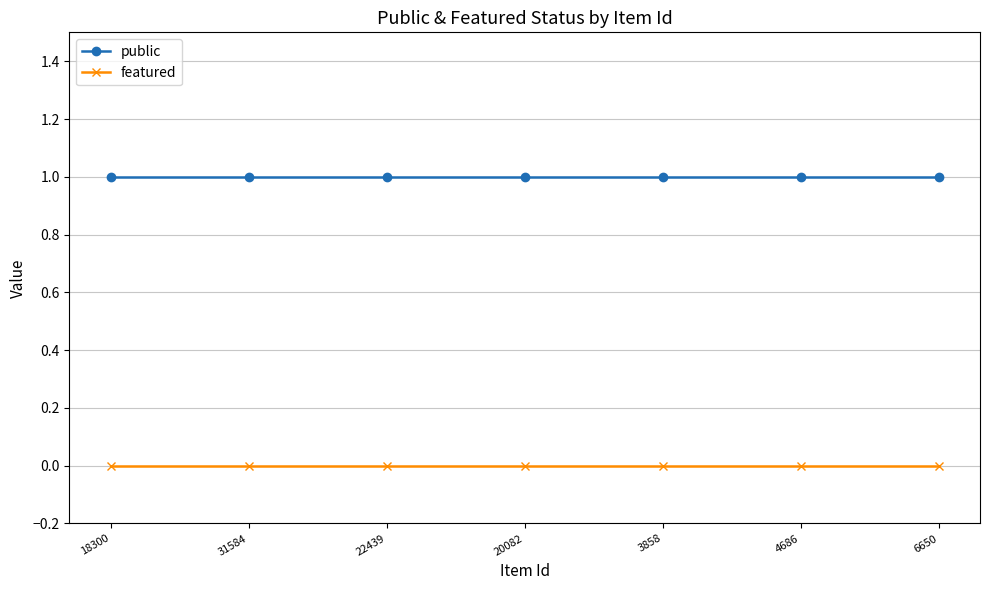

What position from the right is 3858?

3